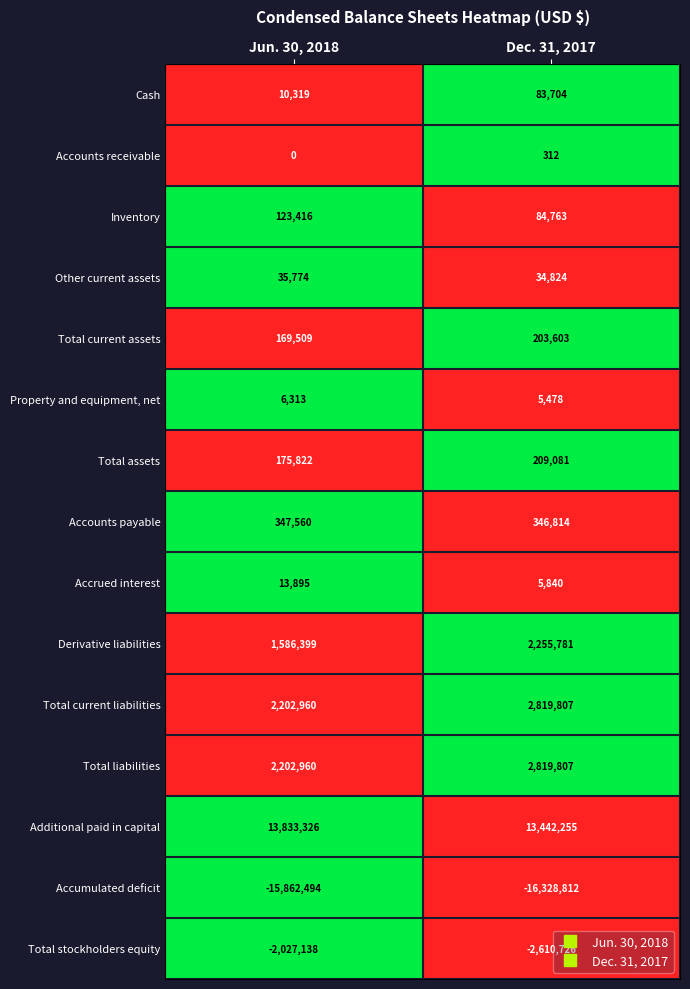

What is the total value across all series at Jun. 30, 2018?

2818621